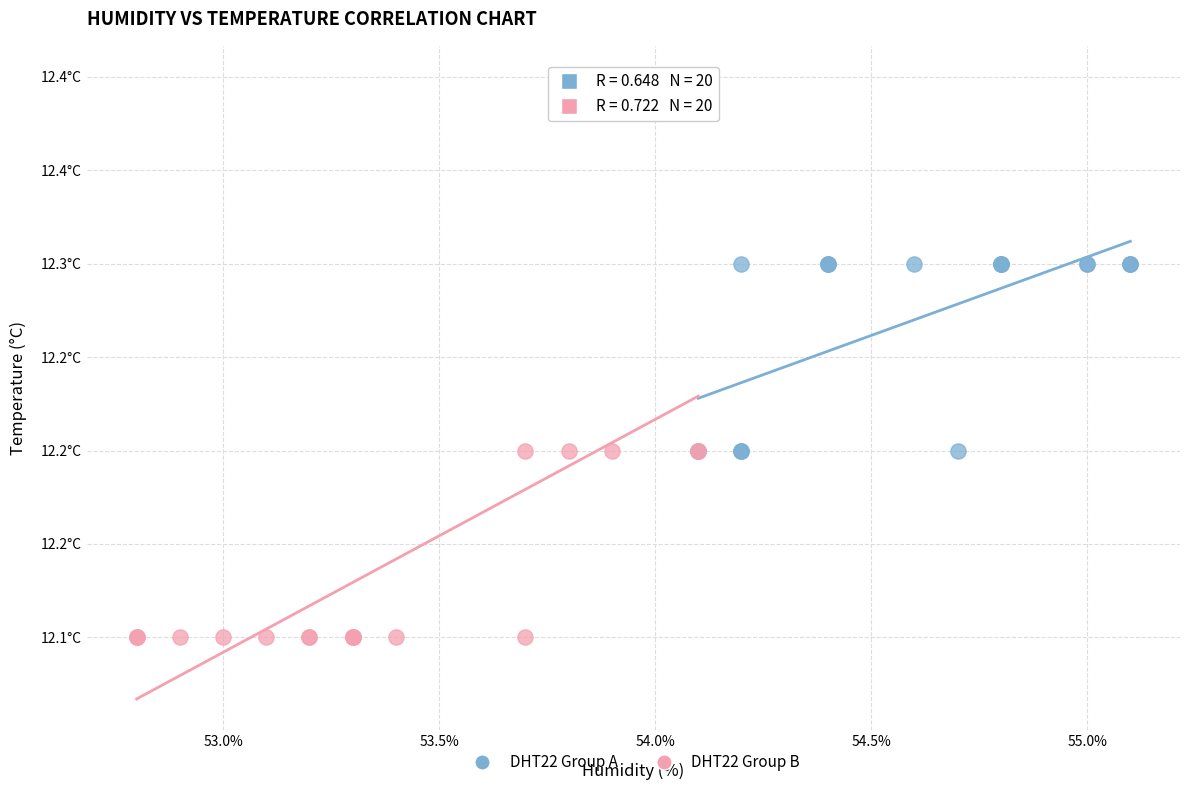

Which series contains the highest Y value?

DHT22 Group B